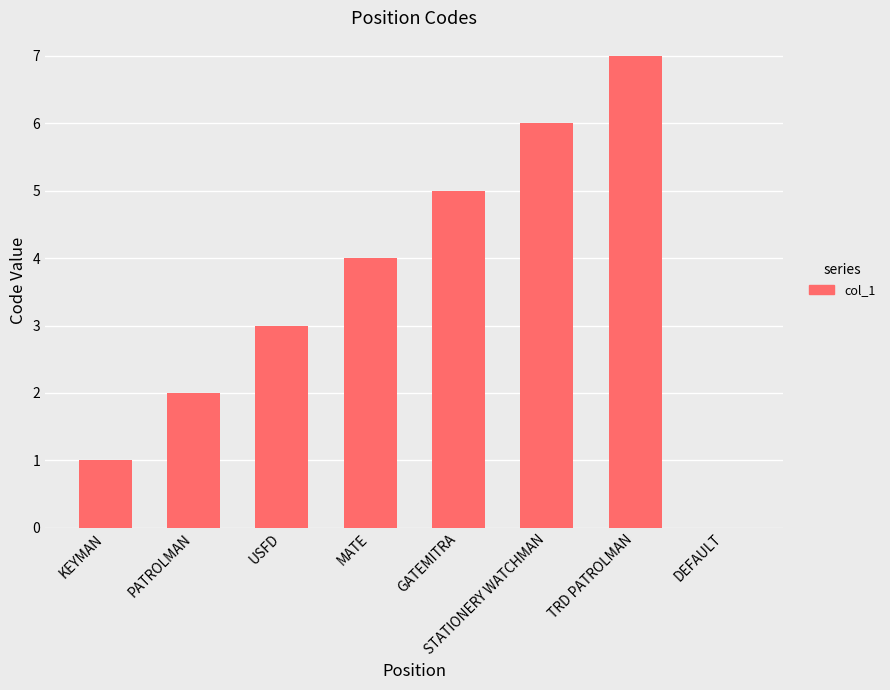

Reading right to left, list all the values displayed in this chart.

DEFAULT=0	TRD PATROLMAN=7	STATIONERY WATCHMAN=6	GATEMITRA=5	MATE=4	USFD=3	PATROLMAN=2	KEYMAN=1